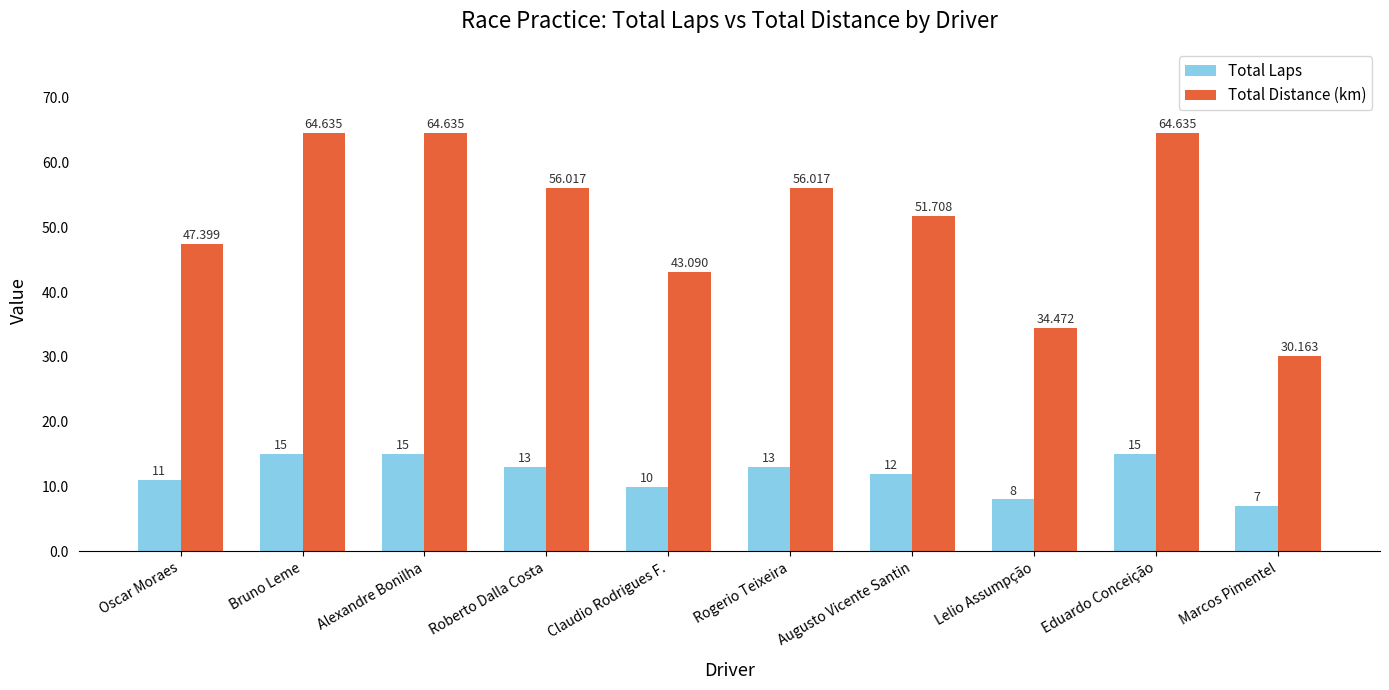

Rank the series by their average value, from lowest to highest.

Total Laps, Total Distance (km)